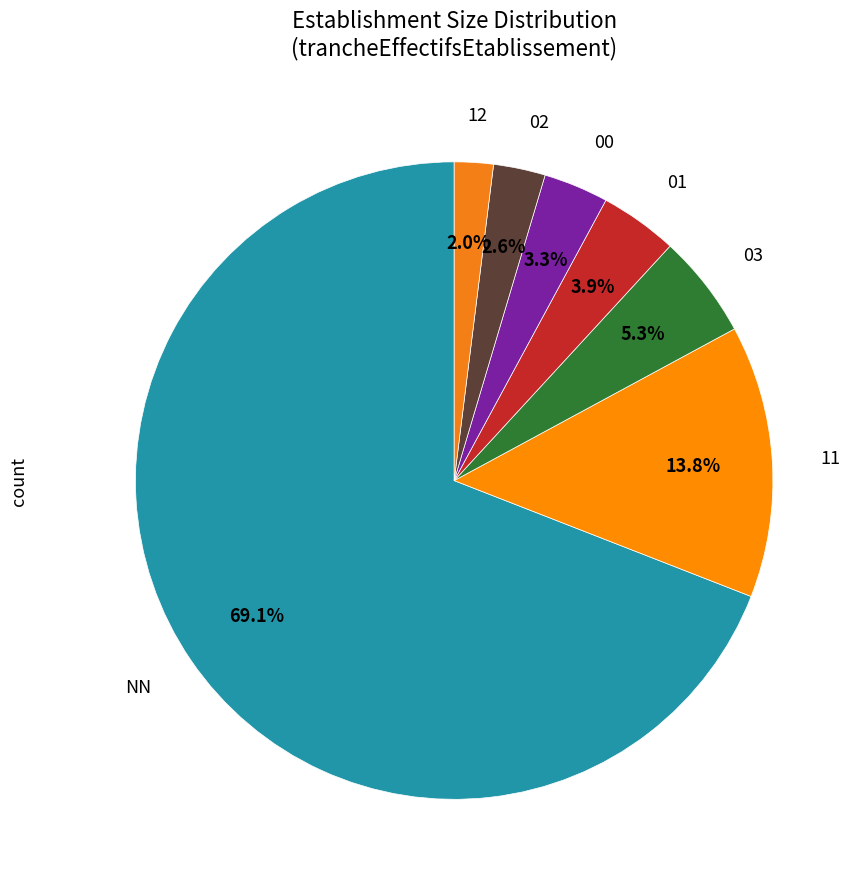

Do 12 and 00 together represent more than half of the pie?

No